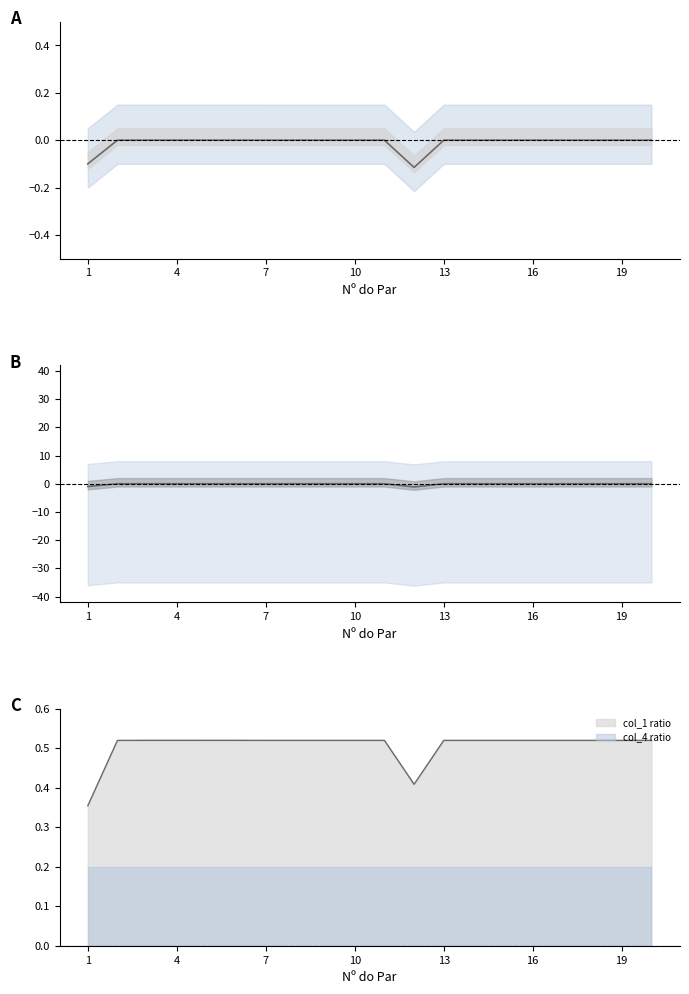

List the series in order of their overall mean, highest first.

col_1, col_4